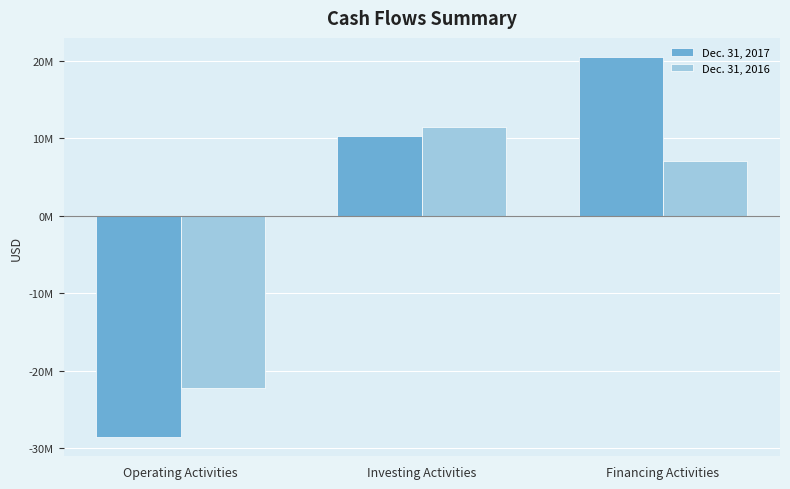

What is the sum of all Dec. 31, 2017 values?

2295655